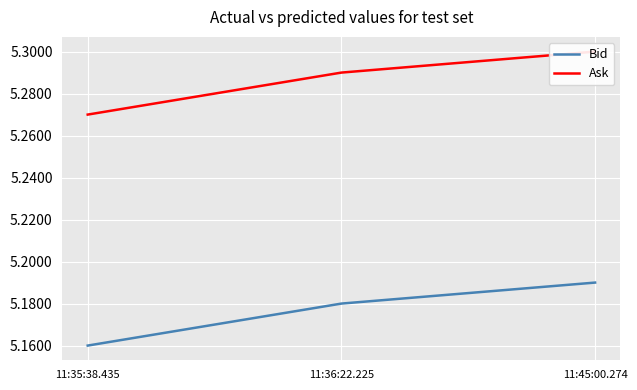

Rank the categories by Bid value from highest to lowest.

11:45:00.274, 11:36:22.225, 11:35:38.435